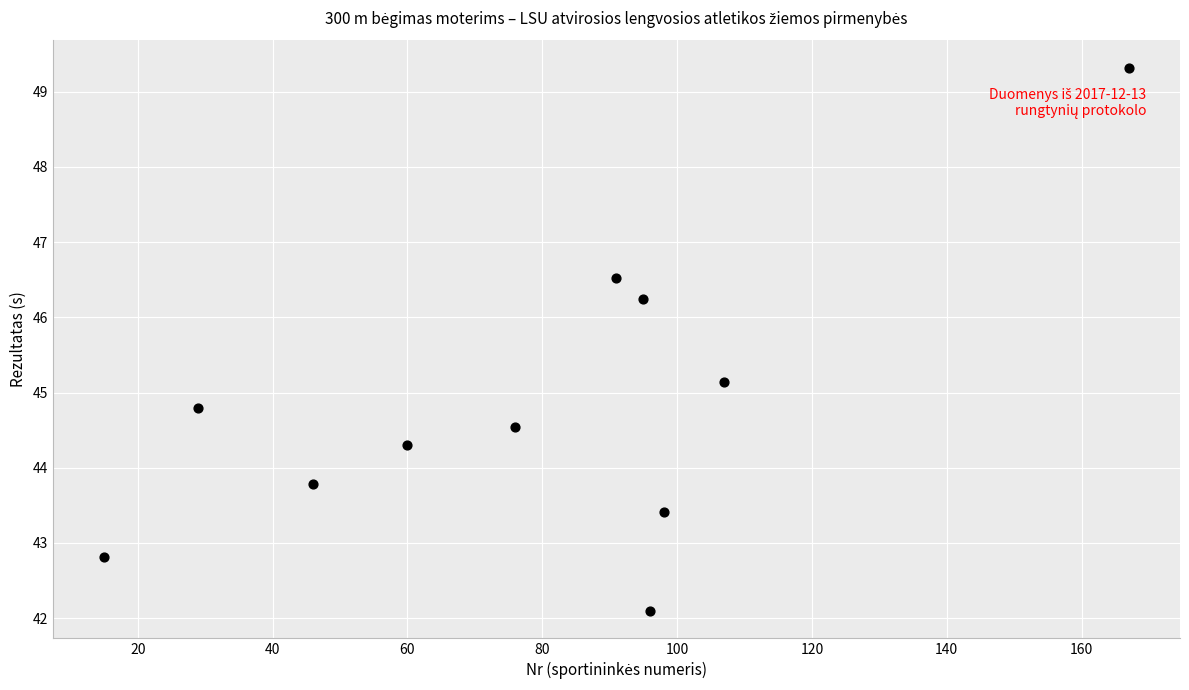

What is the range of X values (max minus min)?

152.0